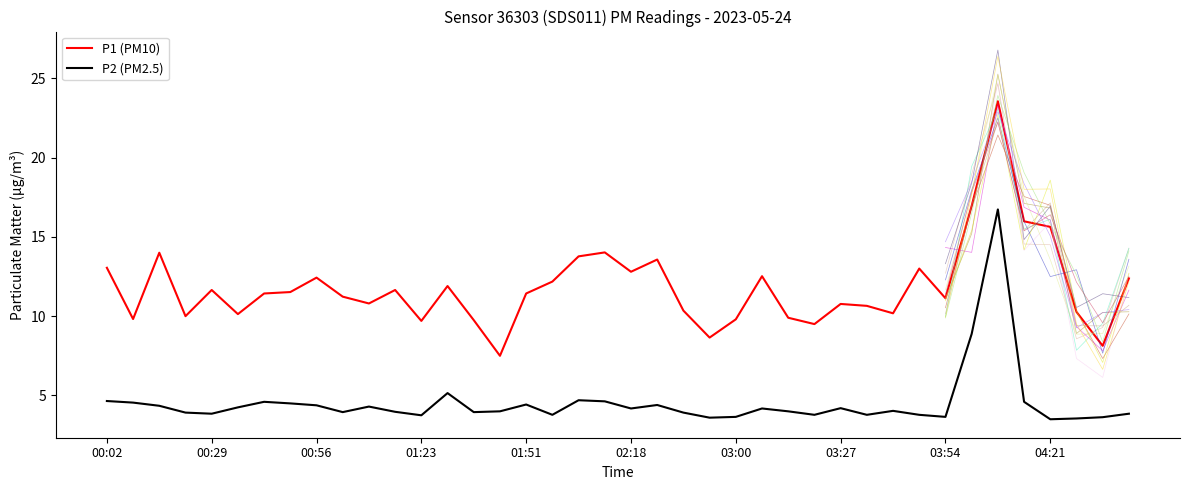

What is the highest value of the P1 (PM10) series?

23.6